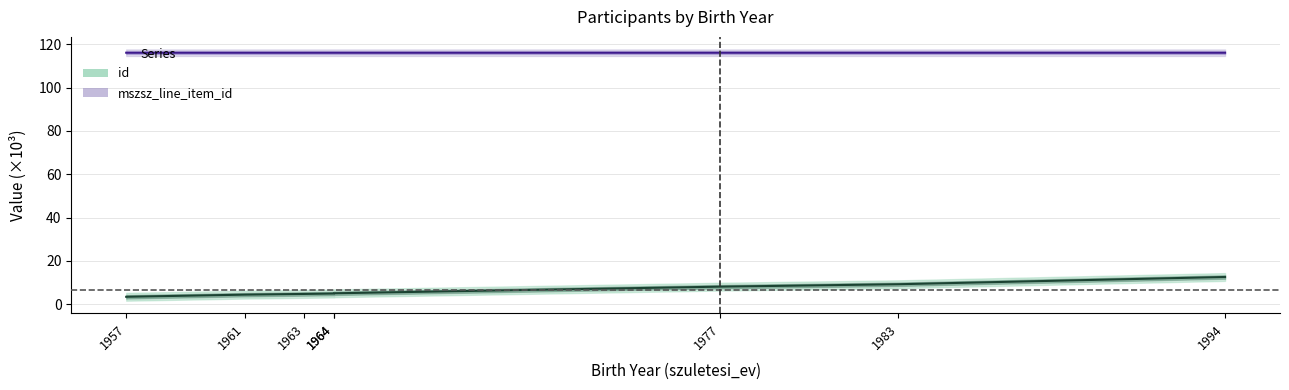

Is this an area chart (filled region under the line)?

No